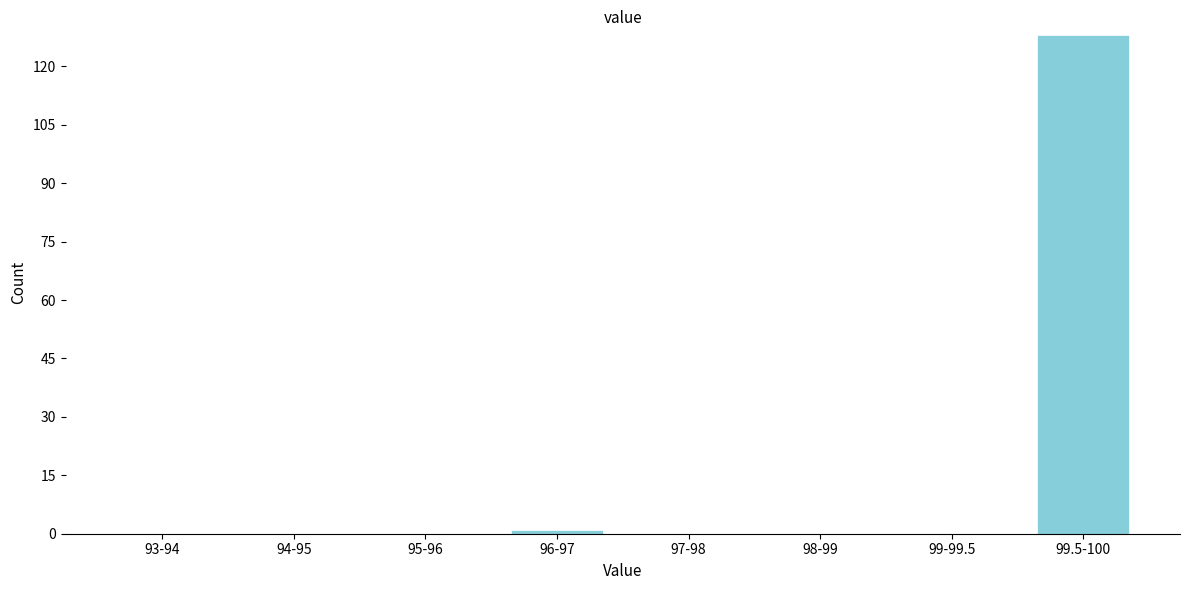

Reading left to right, list all the values displayed in this chart.

93-94=0	94-95=0	95-96=0	96-97=1	97-98=0	98-99=0	99-99.5=0	99.5-100=128